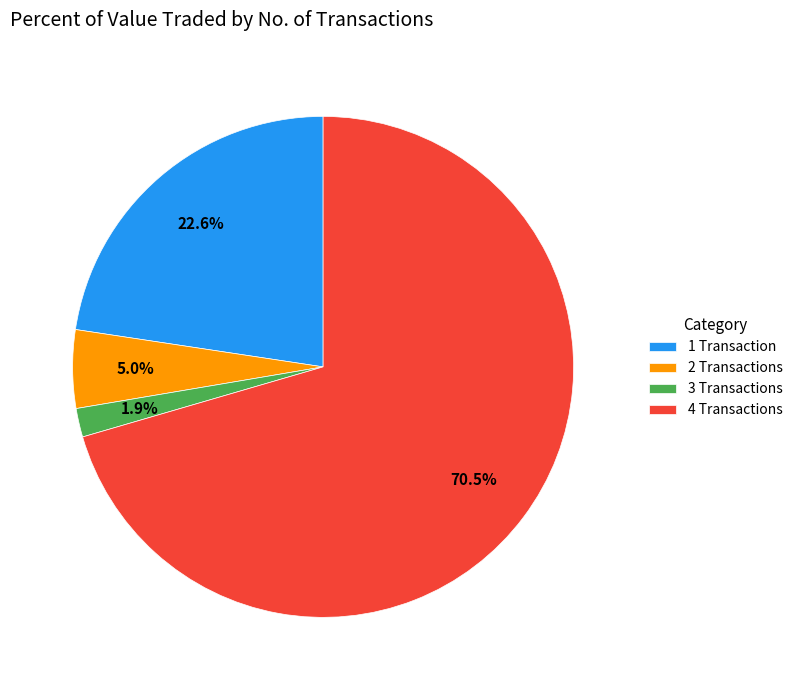

Which slice represents more than half of the pie?

4 Transactions